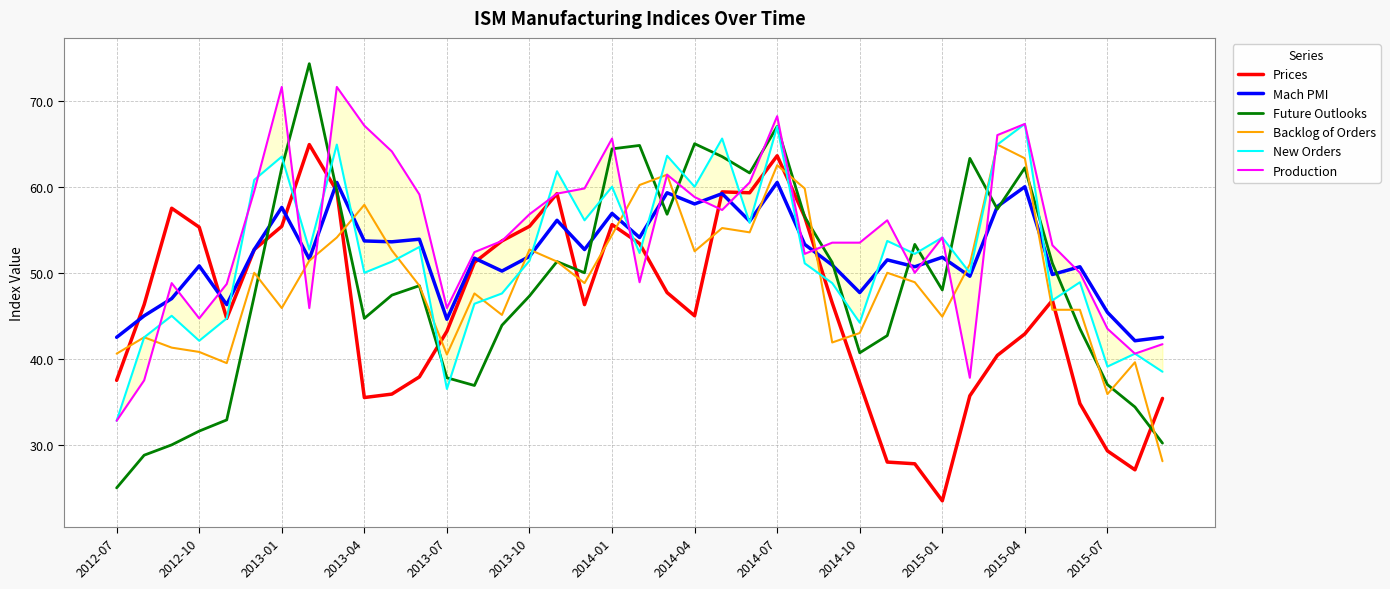

Is it true that Prices equals 17.9 at 29?

False